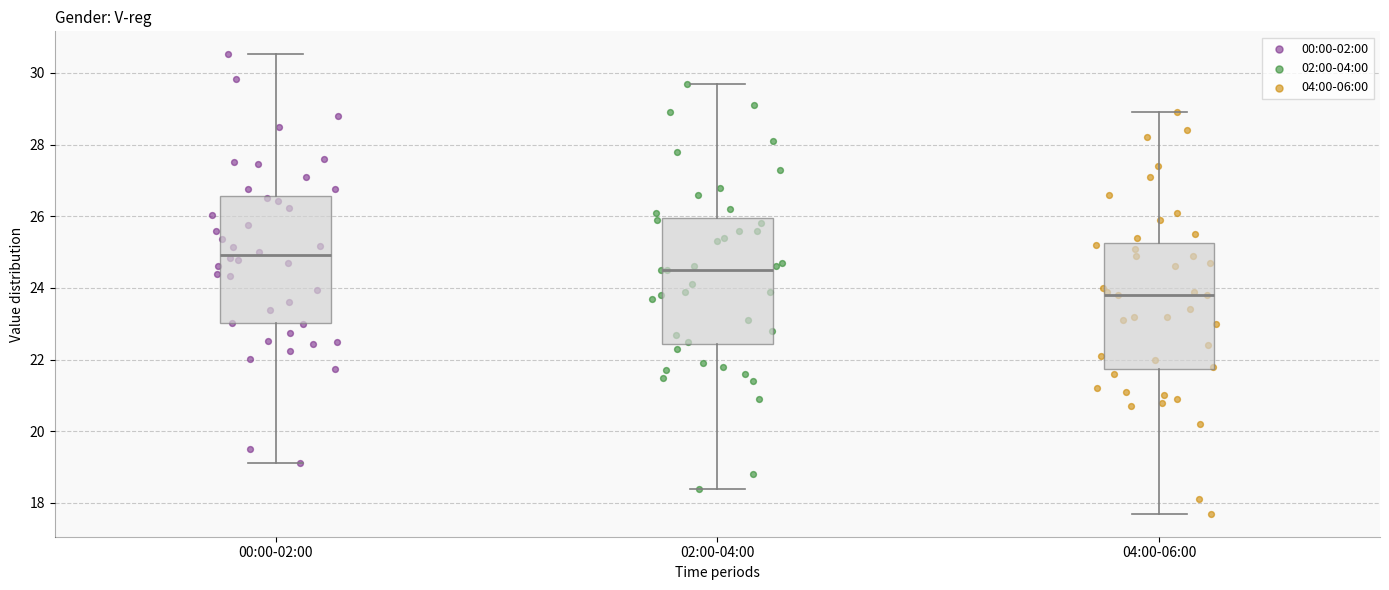

Which box has the lowest median line?

04:00-06:00